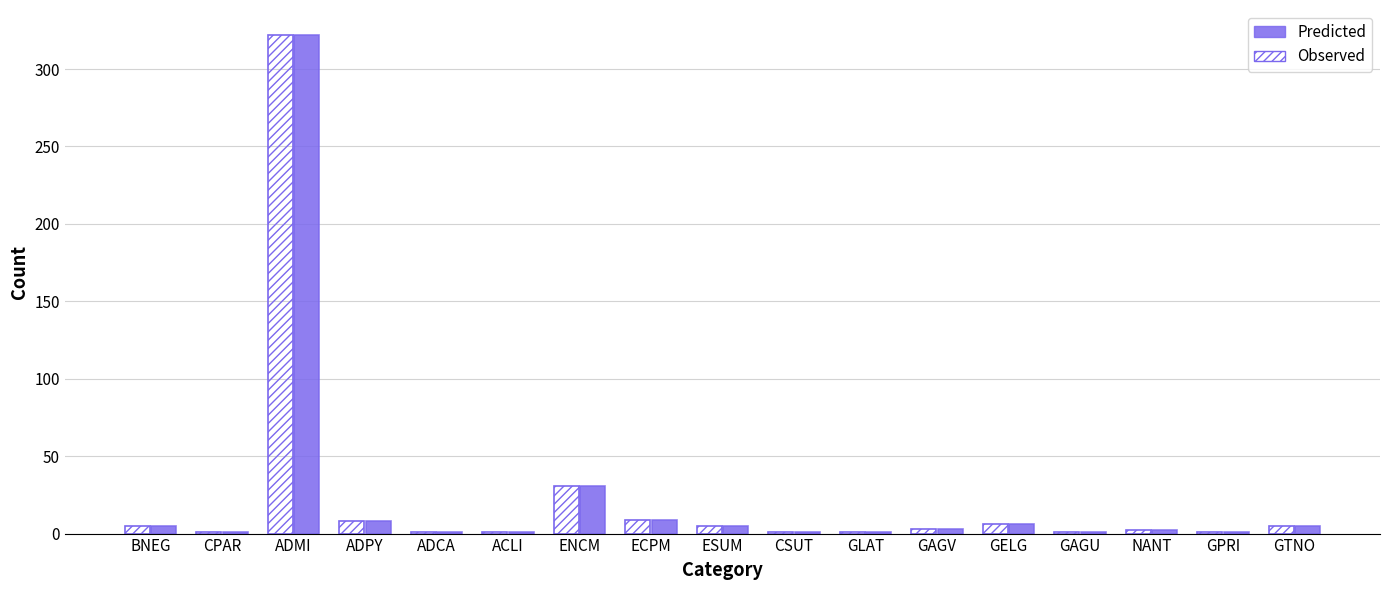

At which category is the sum across all series the highest?

ADMI